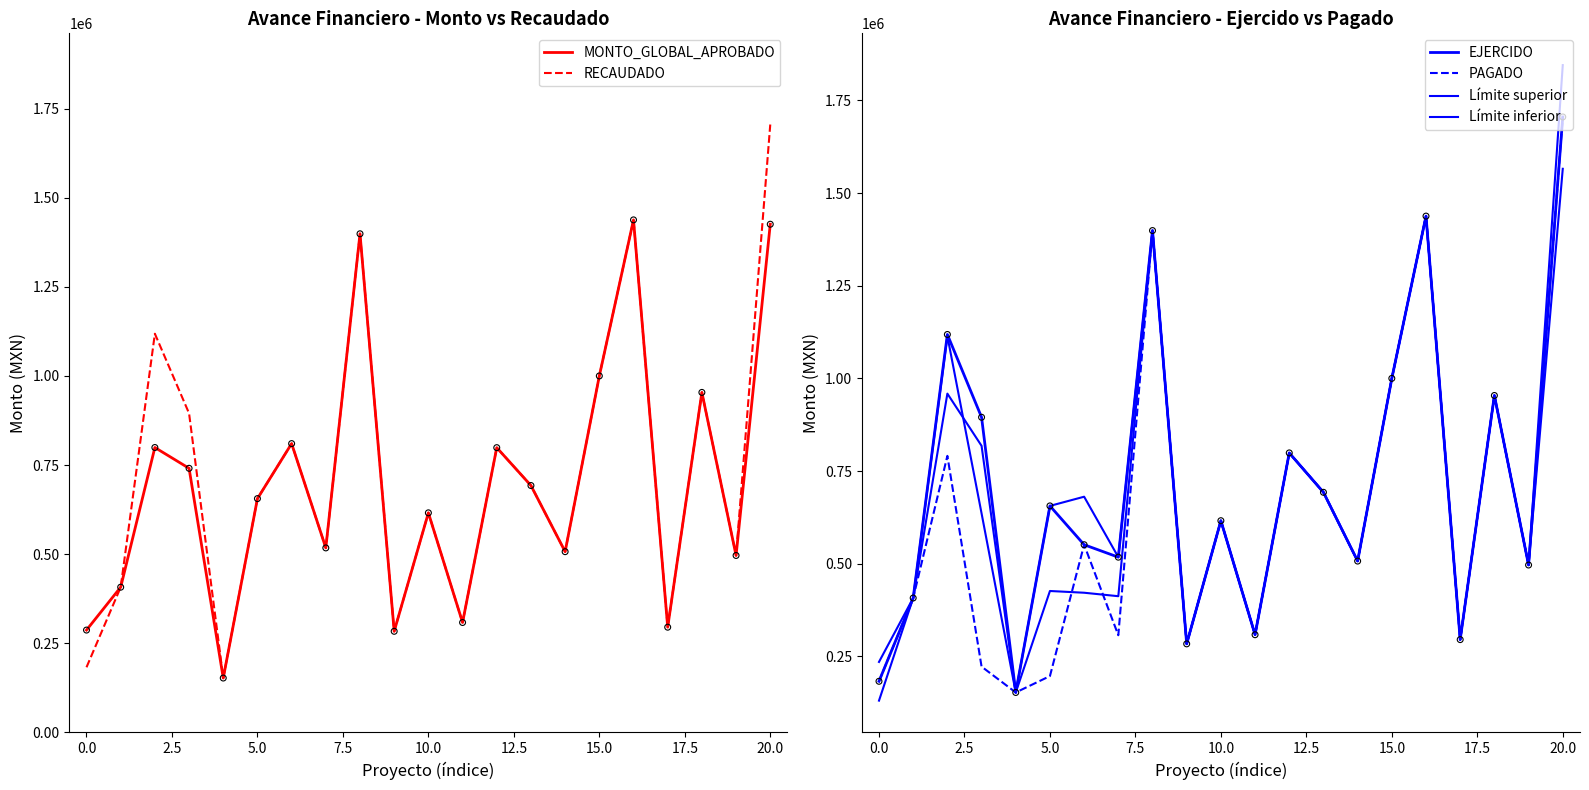

Which series reaches the minimum Y coordinate?

Límite inferior